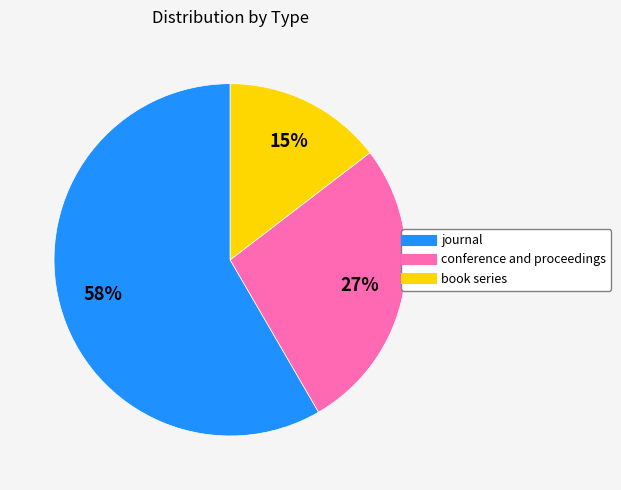

What percentage is the journal slice, to the nearest percent?

58%